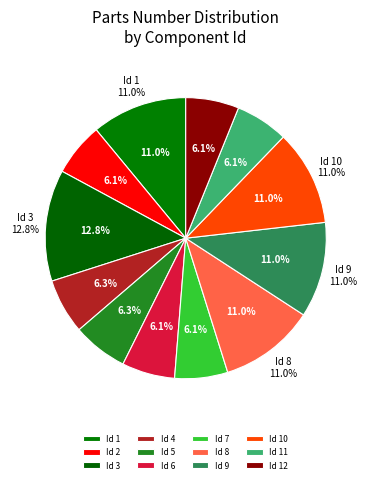

To the nearest percent, what is the average slice percentage?

8%